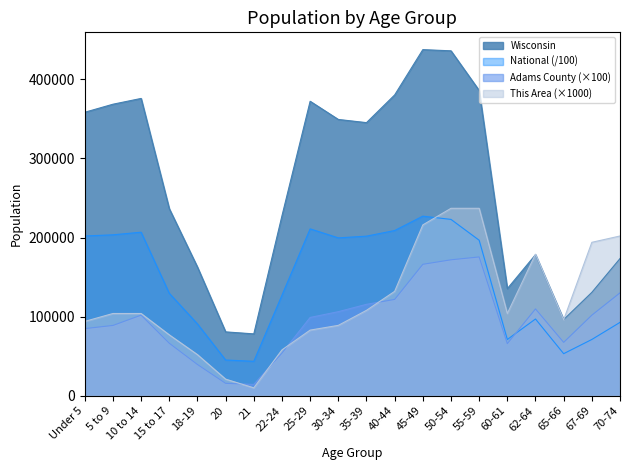

After their last crossing, which series has the higher values: Adams County or National?

Adams County